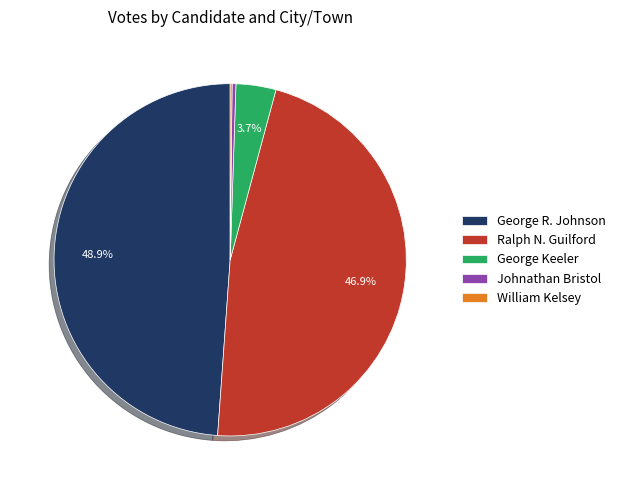

Which slice is the largest?

George R. Johnson